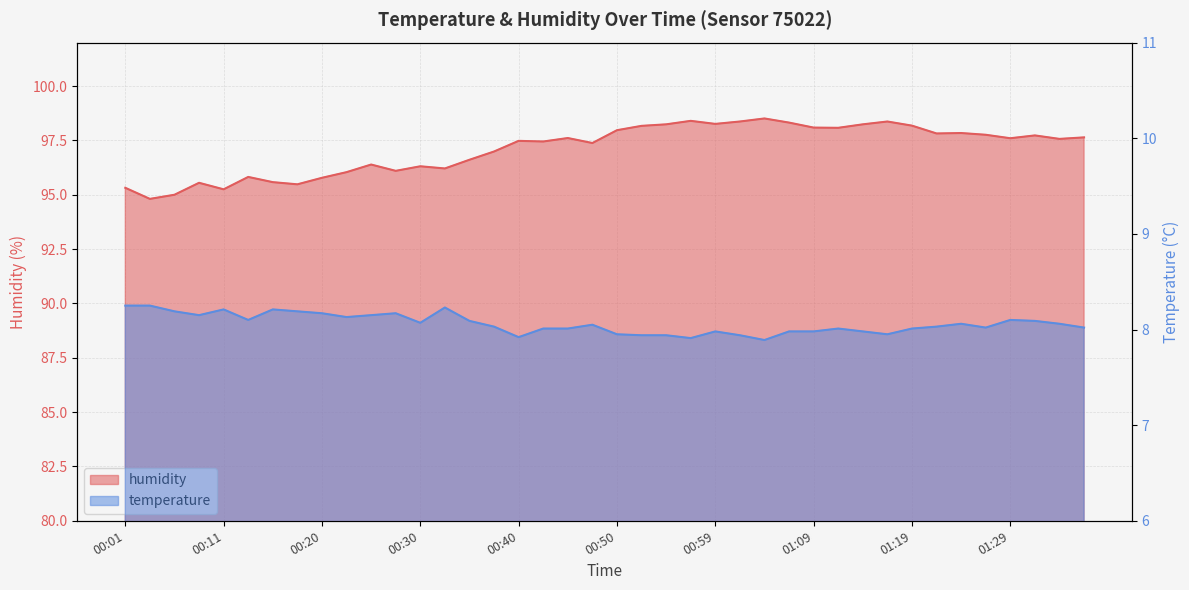

Rank the series by their maximum value, from lowest to highest.

temperature, humidity